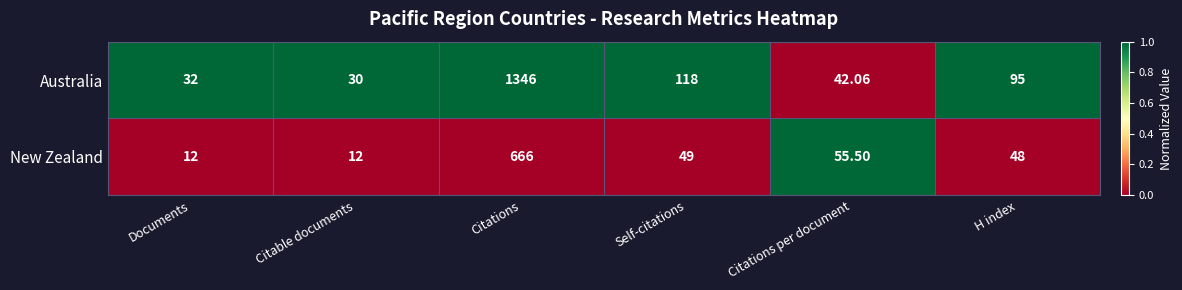

Which series has the largest total across all categories?

Australia